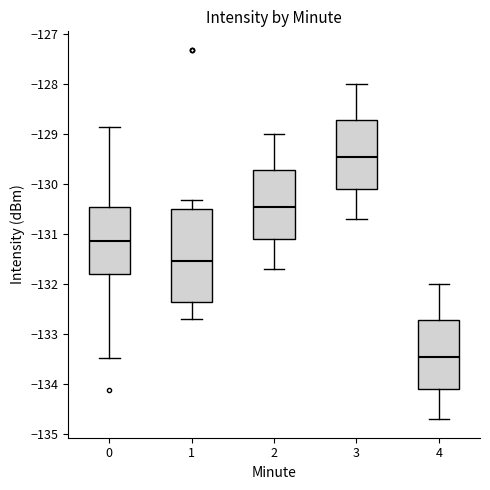

Reading left to right, transcribe this box plot: for each box, give where its median line is, the range the box spans, and where its two whiskers end, as read against the y-axis. The values are not printed on the chart, so give them approximately, as read against the axis.

0: median -131.1, box -131.8 to -130.5, whiskers -133.5 to -128.9
1: median -131.5, box -132.4 to -130.5, whiskers -132.7 to -130.3
2: median -130.4, box -131.1 to -129.7, whiskers -131.7 to -129.0
3: median -129.4, box -130.1 to -128.7, whiskers -130.7 to -128.0
4: median -133.4, box -134.1 to -132.7, whiskers -134.7 to -132.0